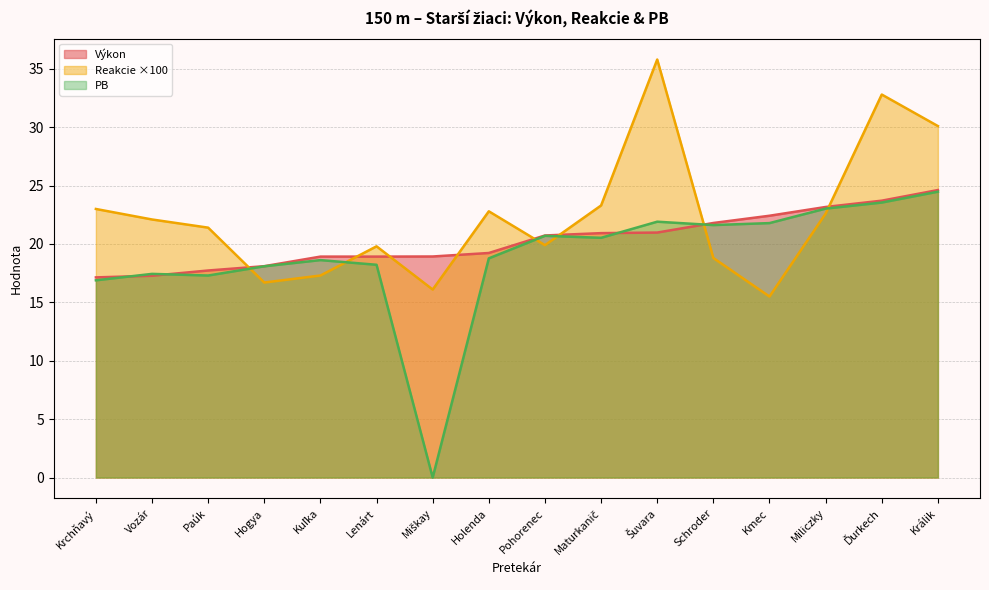

List the series in order of their peak value, highest first.

Reakcie, Výkon, PB